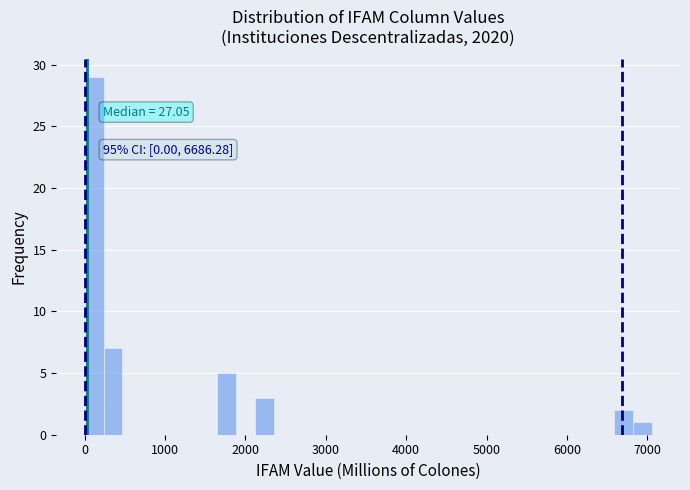

Around what value on the x-axis is the tallest bar? Give the approximate position of its centre, as read against the axis.

100